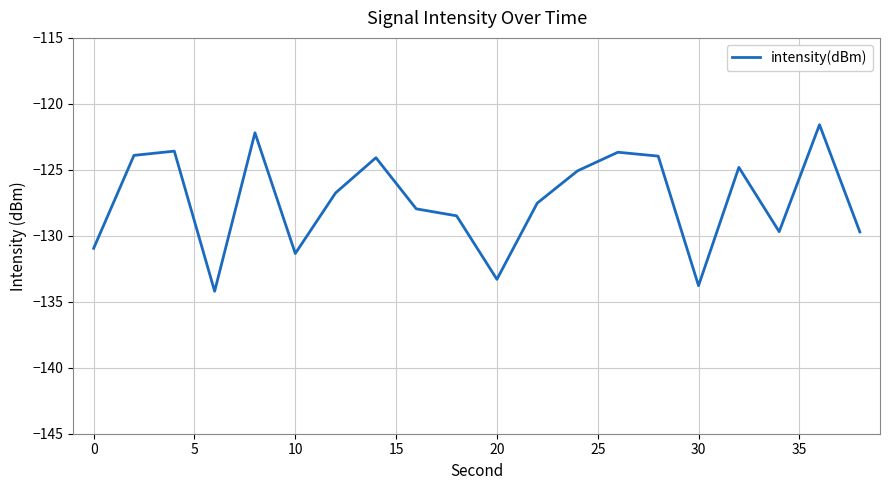

What is the maximum value shown in the chart?

-121.6